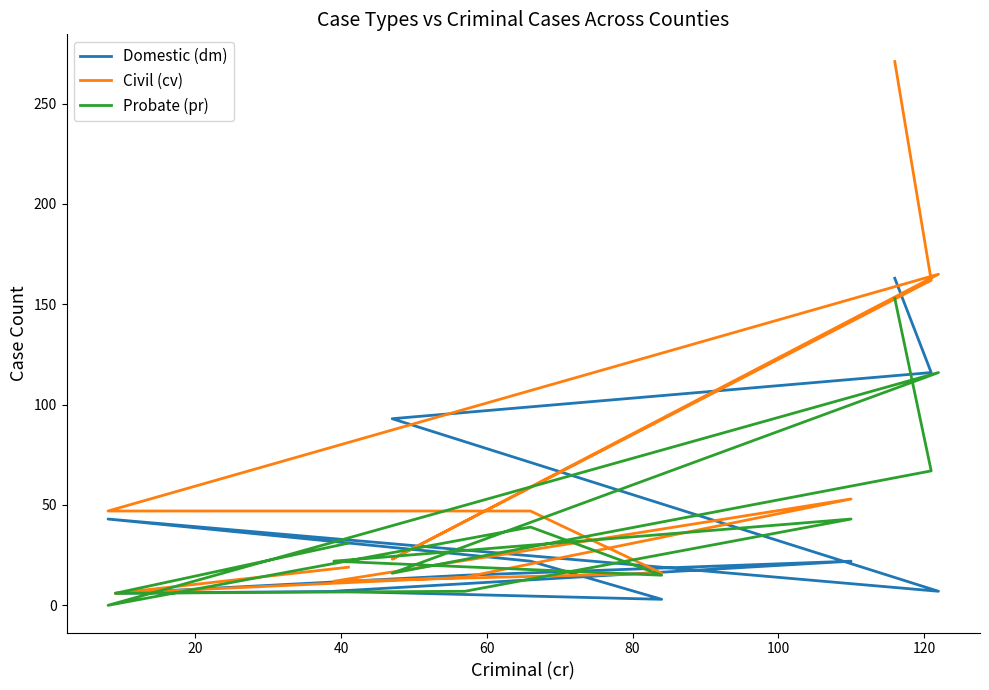

At how many categories does at least one series exceed 43?

7